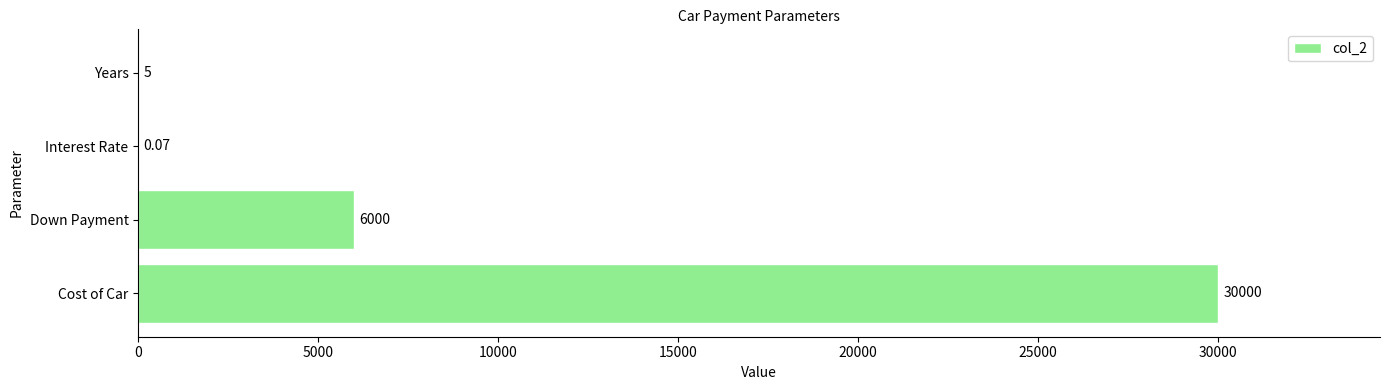

What is the change in value from Cost of Car to Years?

-29995.0